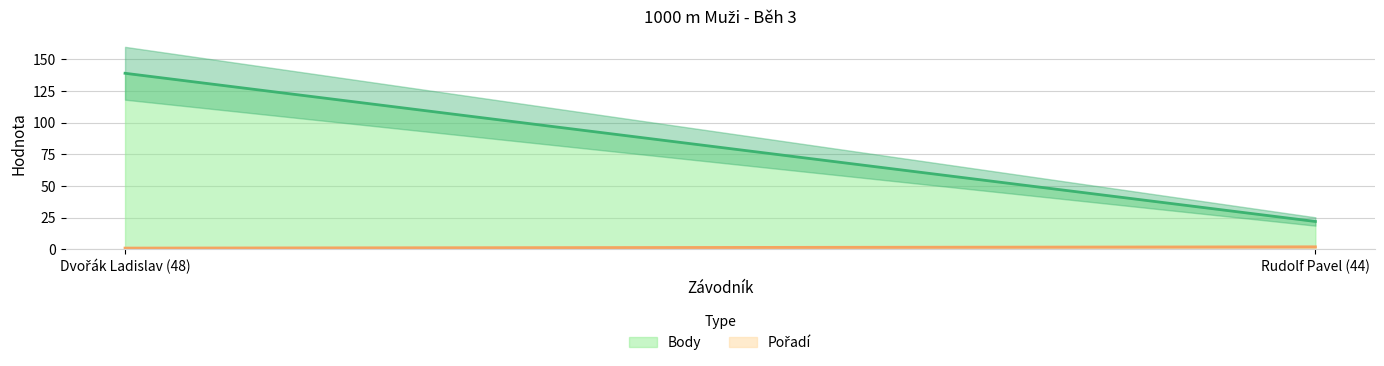

What is the value of the Pořadí point at the 2nd from the left?

2